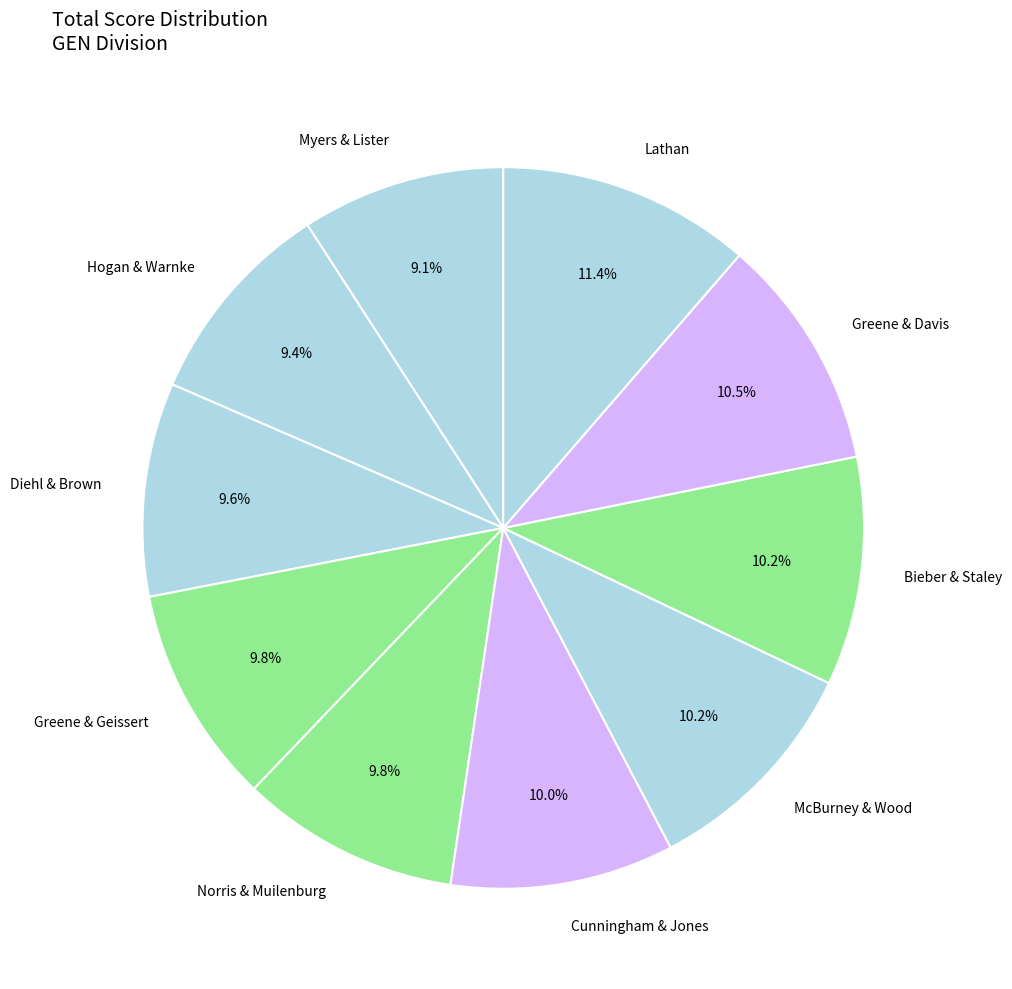

Does any single category account for the majority?

No